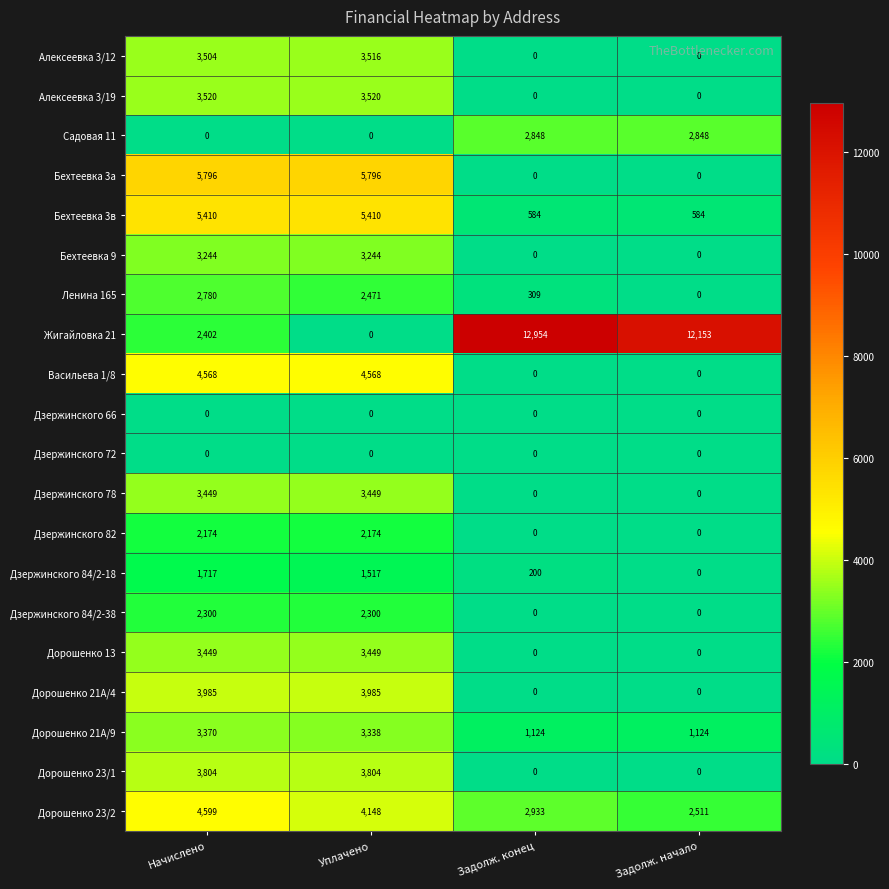

What is the sum of the Дорошенко 23/1 values at Начислено and Уплачено?

7608